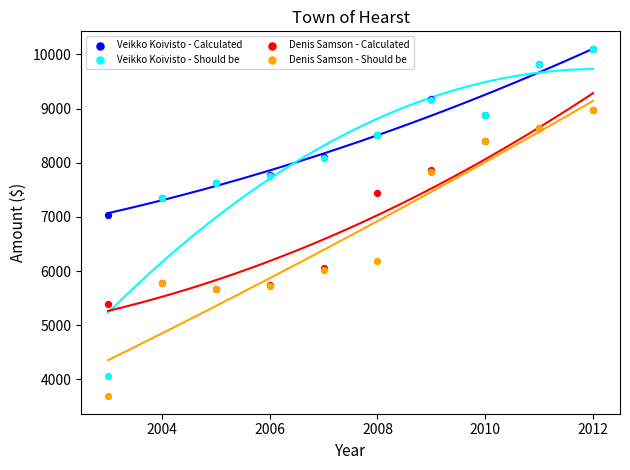

Across all series, what Y value is closest to 6891?

7042.0